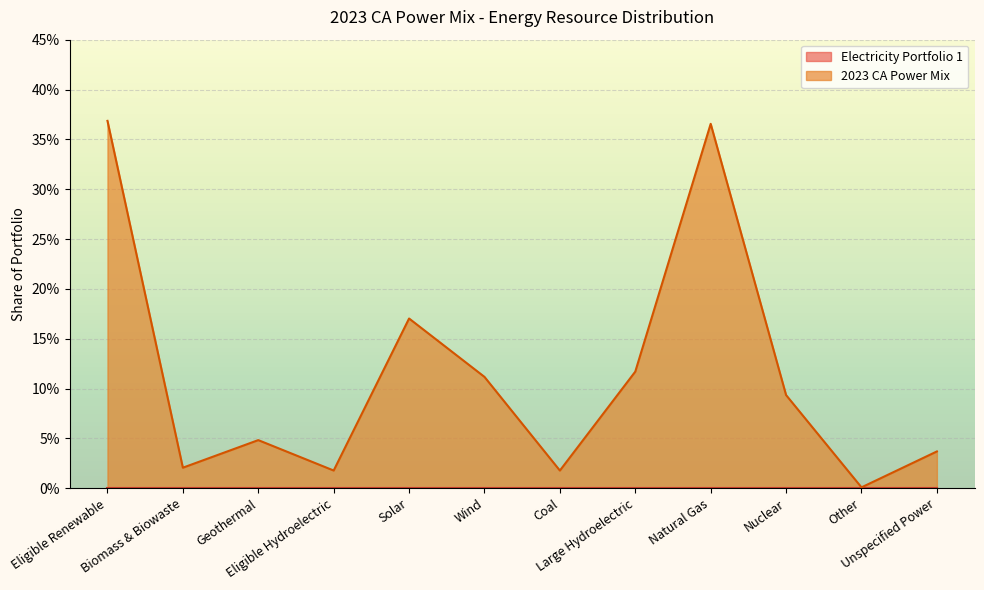

How many points are lower than both their immediate neighbors (excluding endpoints)?

4